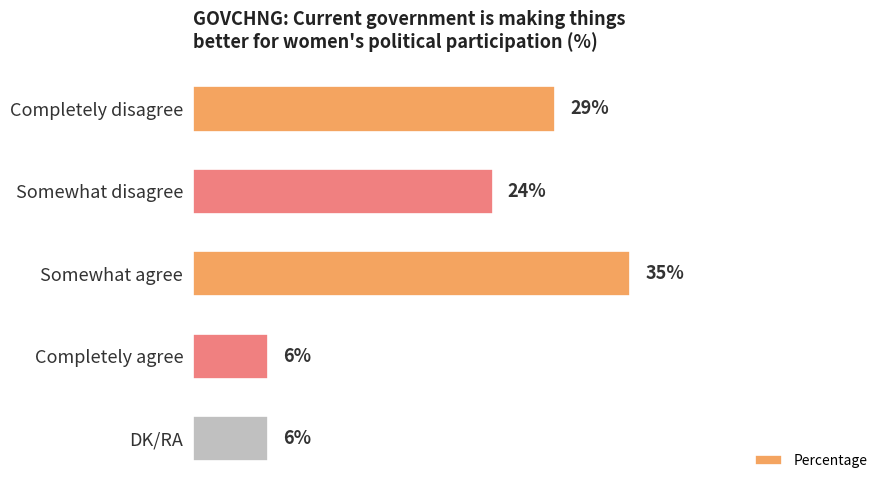

At which category does the chart reach its peak across all series?

Somewhat agree